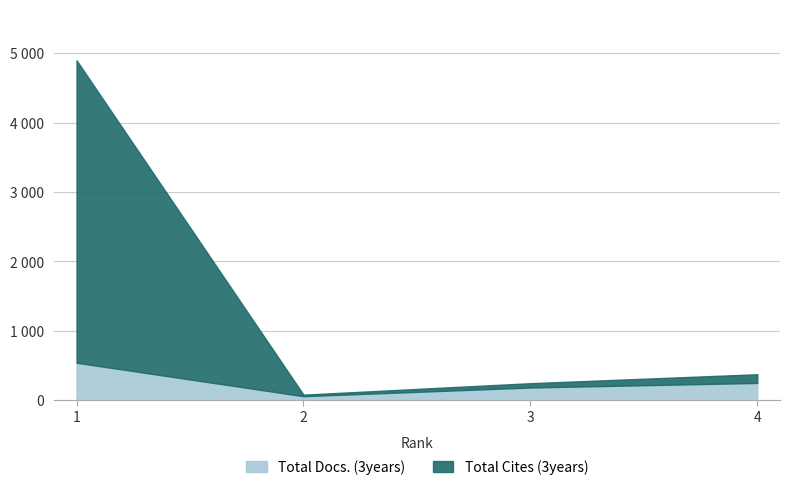

Does the chart display data point markers on the line(s)?

No